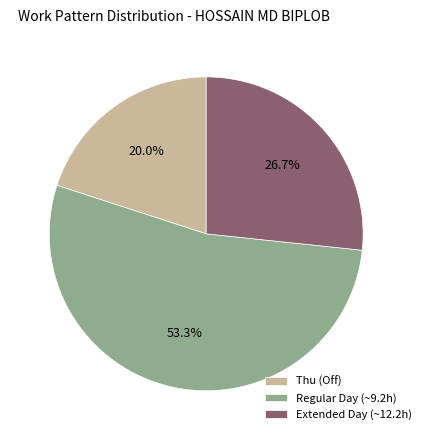

Rank the categories by value from lowest to highest.

Thu (Off), Extended Day (~12.2h), Regular Day (~9.2h)